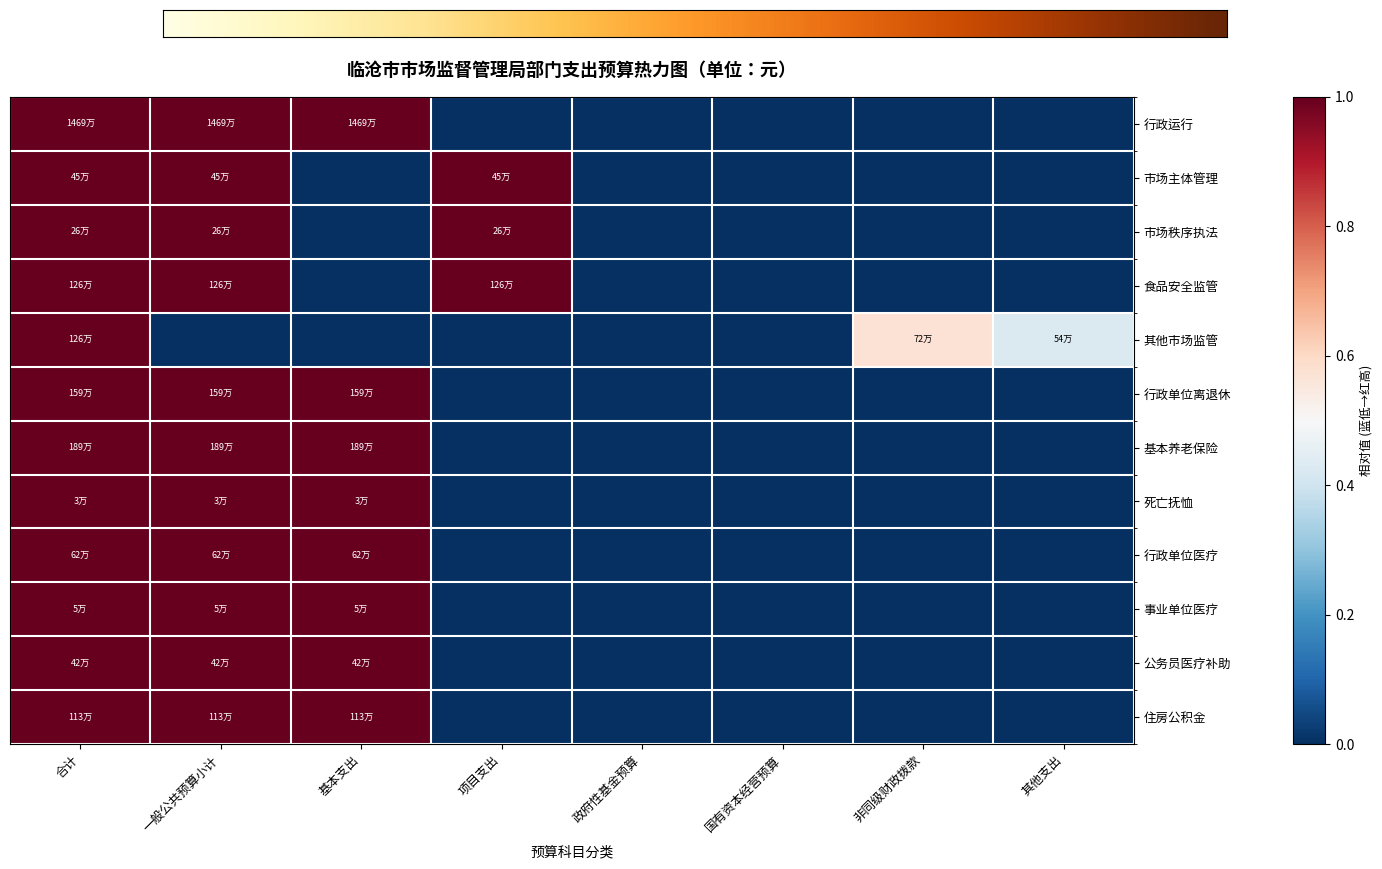

What is the average value of the 行政单位离退休 series?

0.4